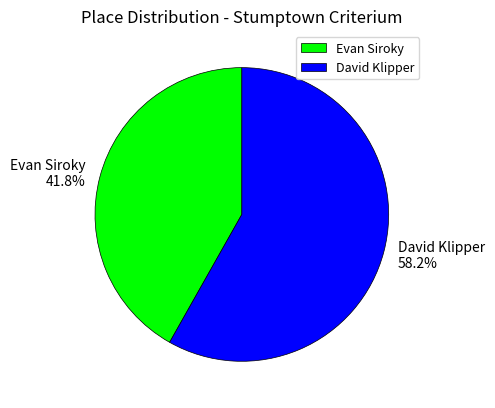

What percentage do David Klipper and Evan Siroky together represent?

100.0%